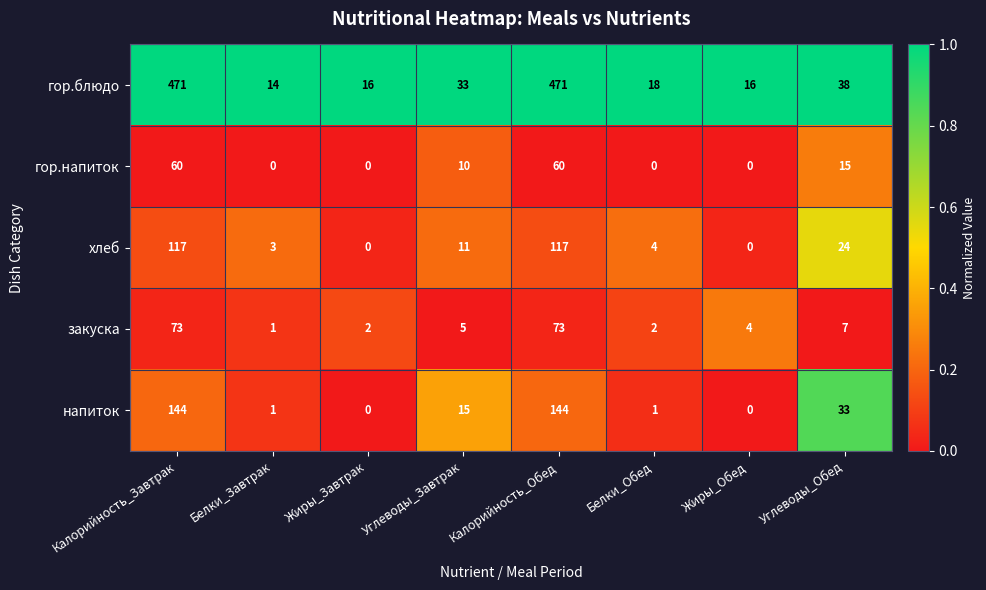

How many categories are shown in the chart?

8